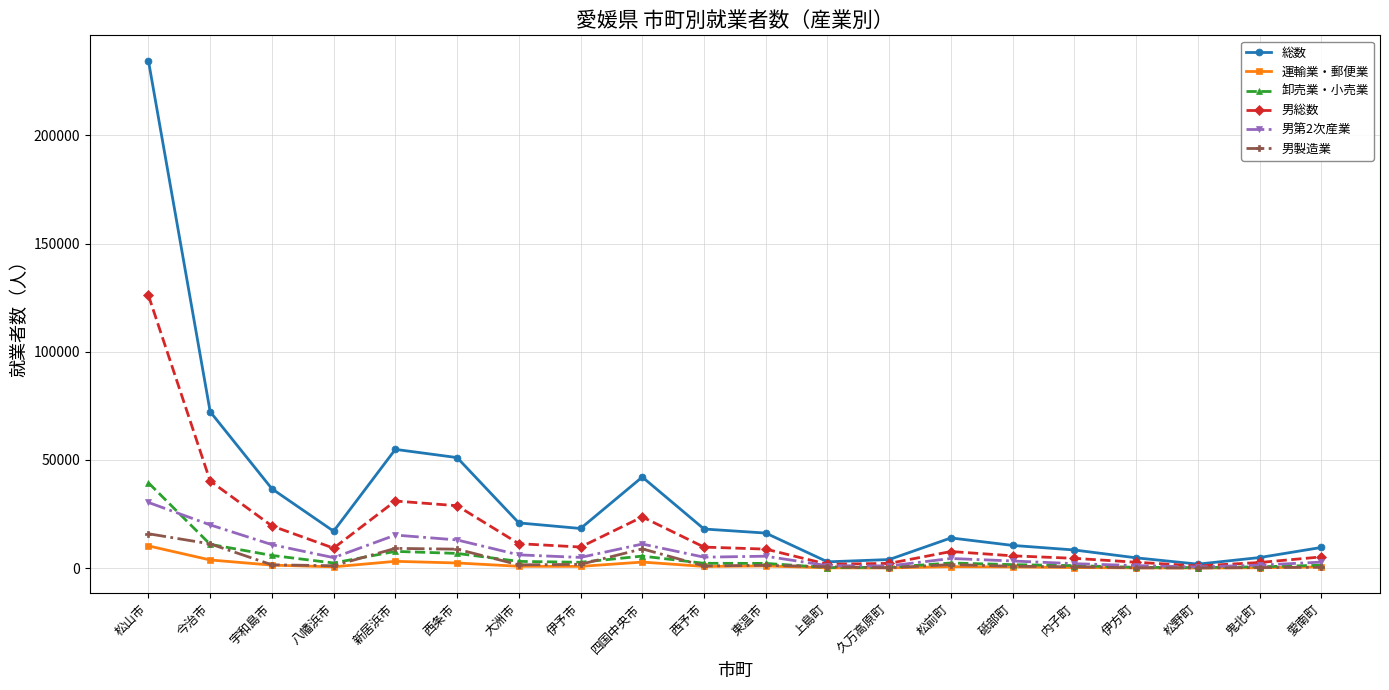

What is the minimum value shown in the chart?

65